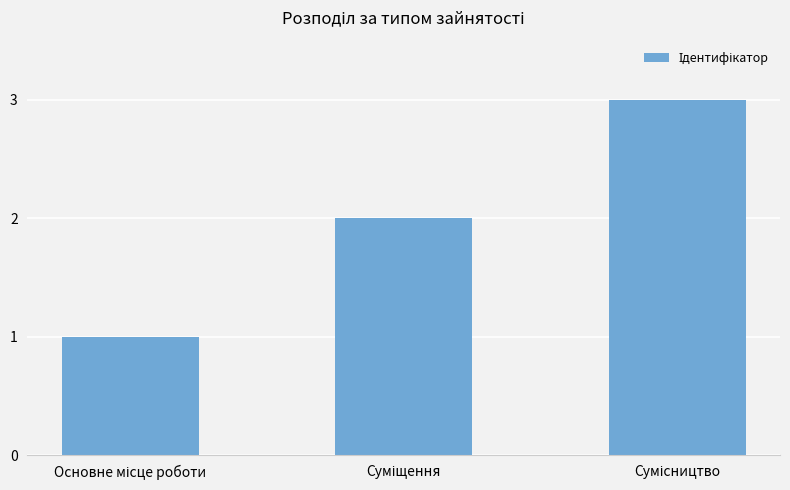

What is the sum of all values?

6